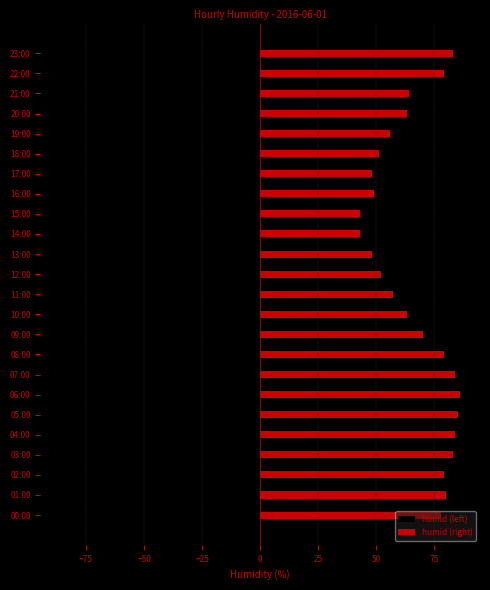

Rank the series by their maximum value, from highest to lowest.

humid (right), humid (left)